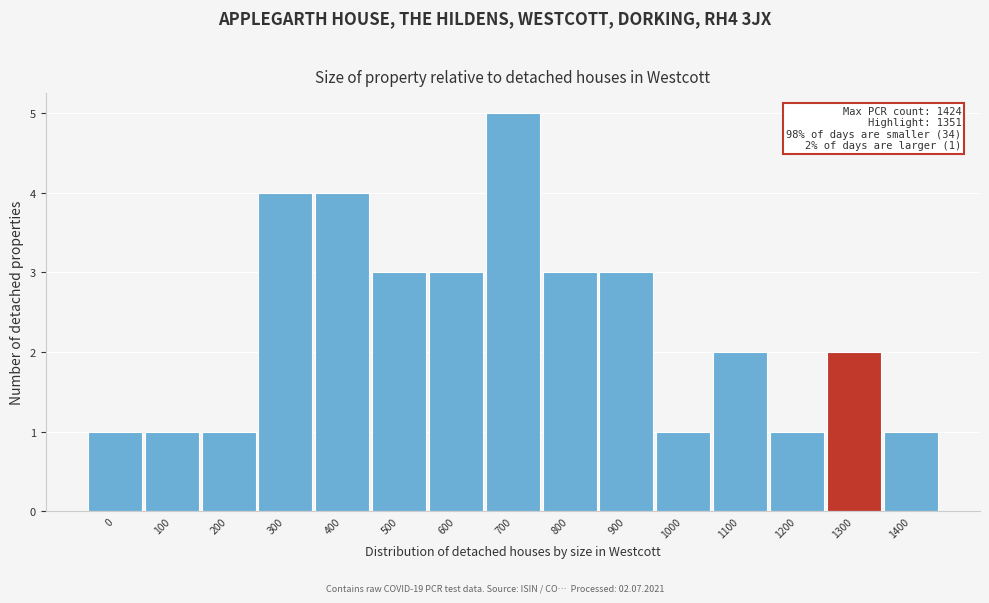

Reading right to left, what are all the values shown in this chart?

1	2	1	2	1	3	3	5	3	3	4	4	1	1	1